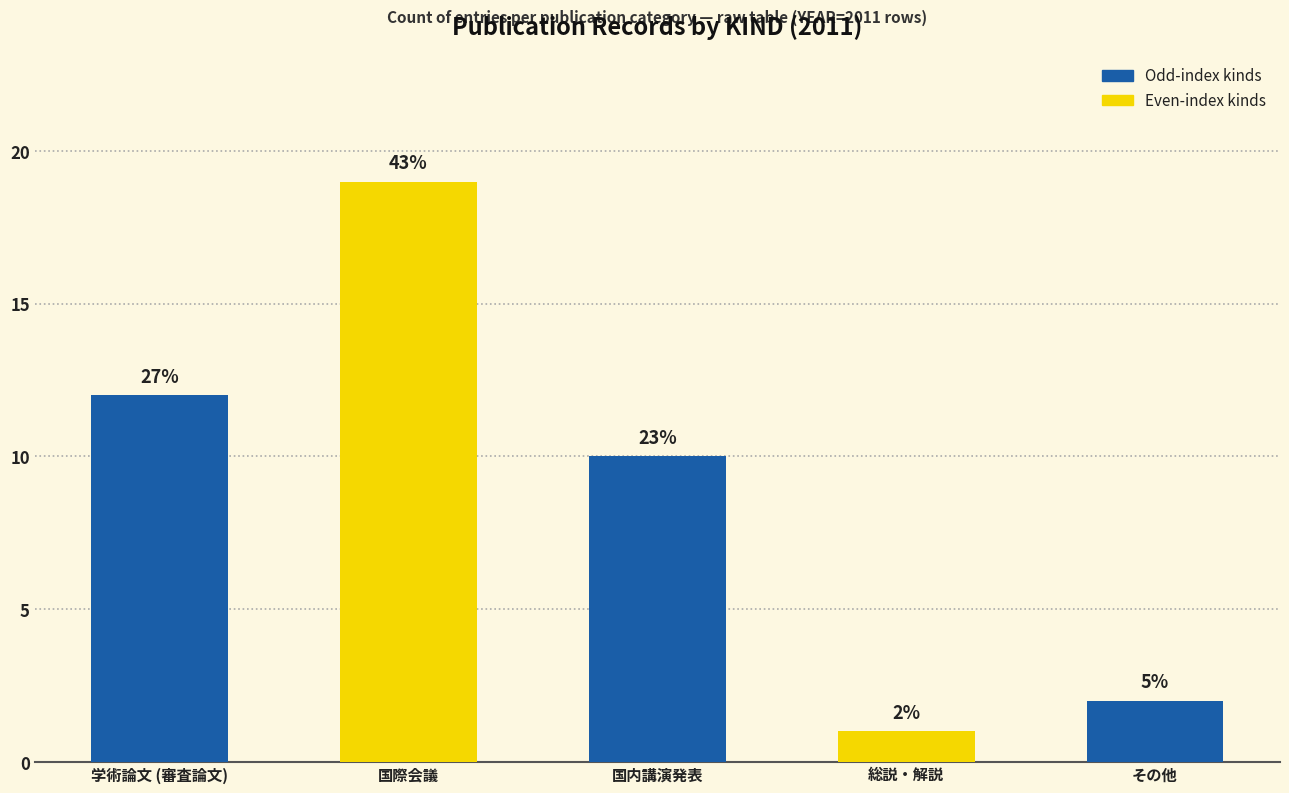

How many categories are shown in the chart?

5